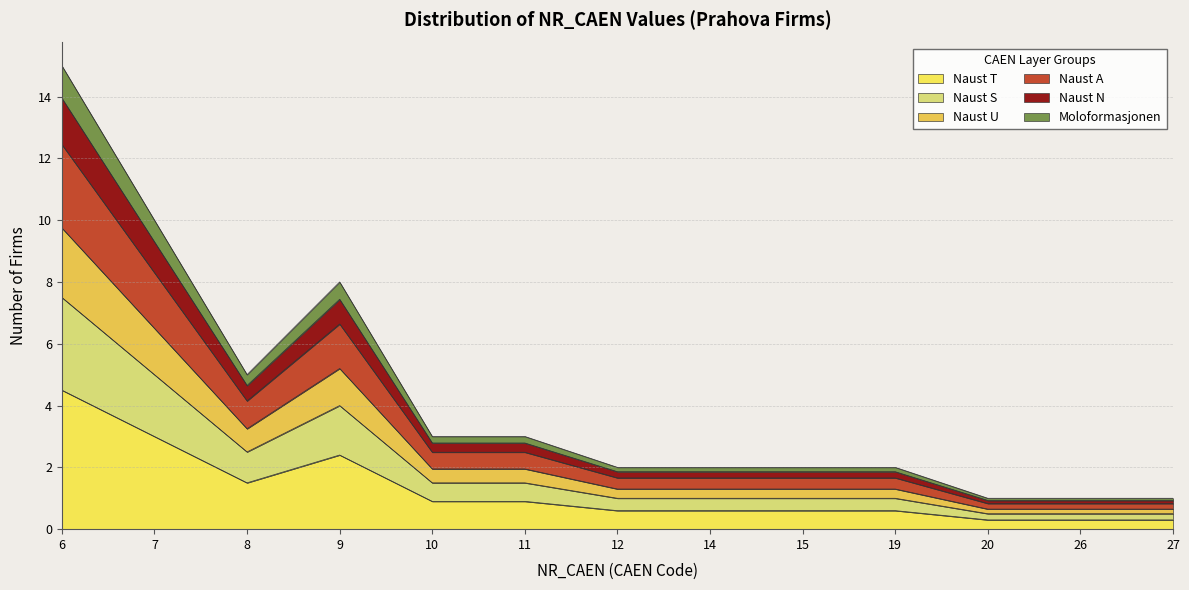

How many interior local peaks does the NR_CAEN 10+ series have?

1